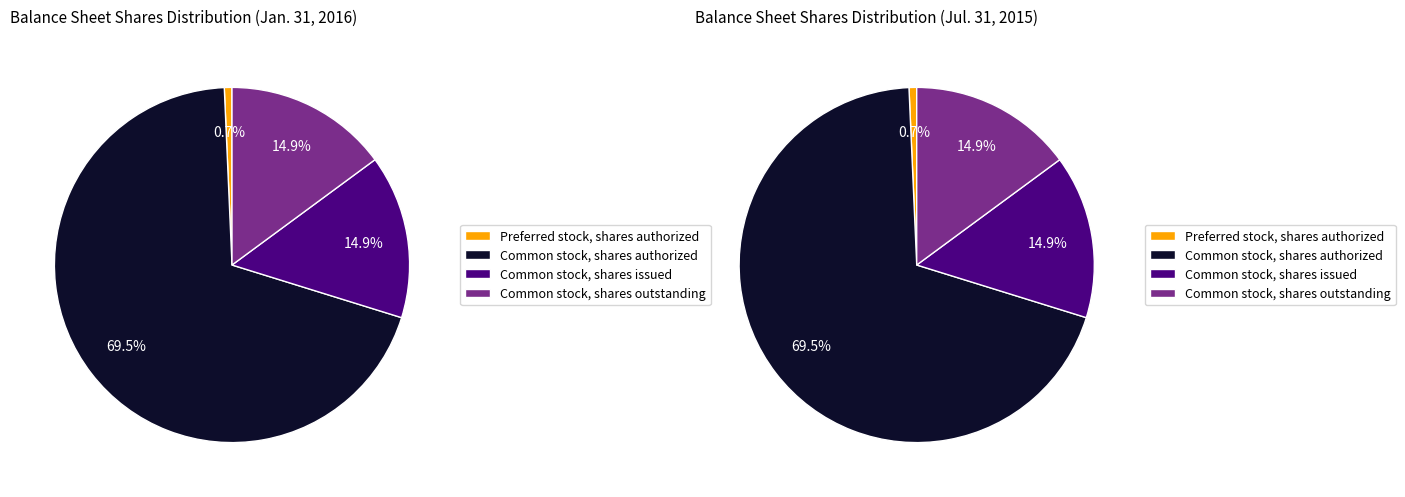

What is the largest slice in the pie chart?

Common stock, shares authorized